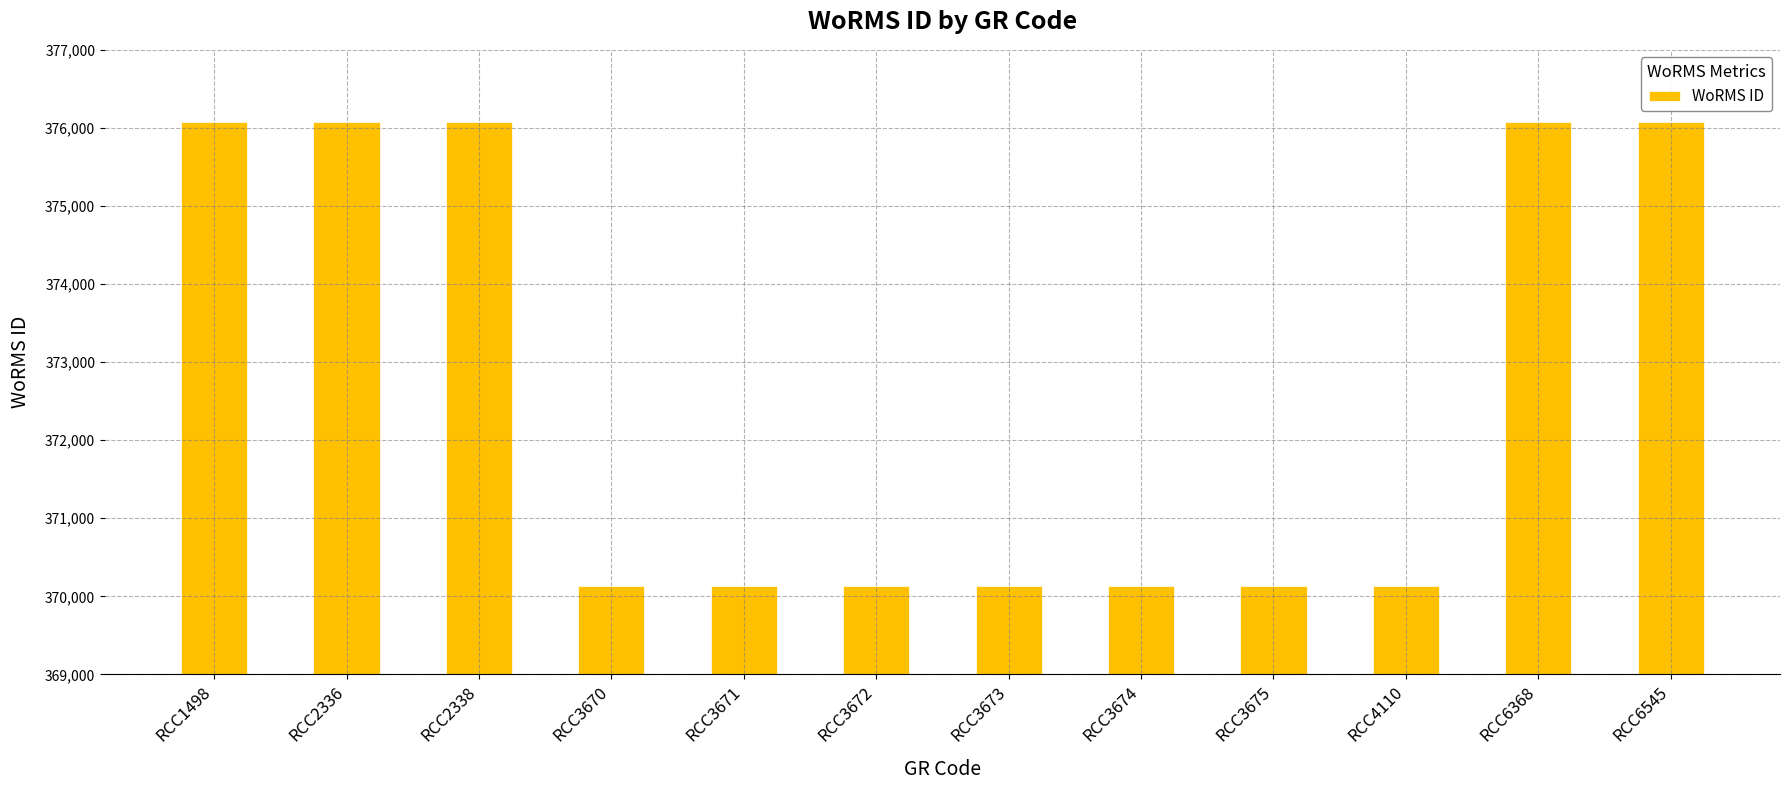

How many bars are there in total?

12